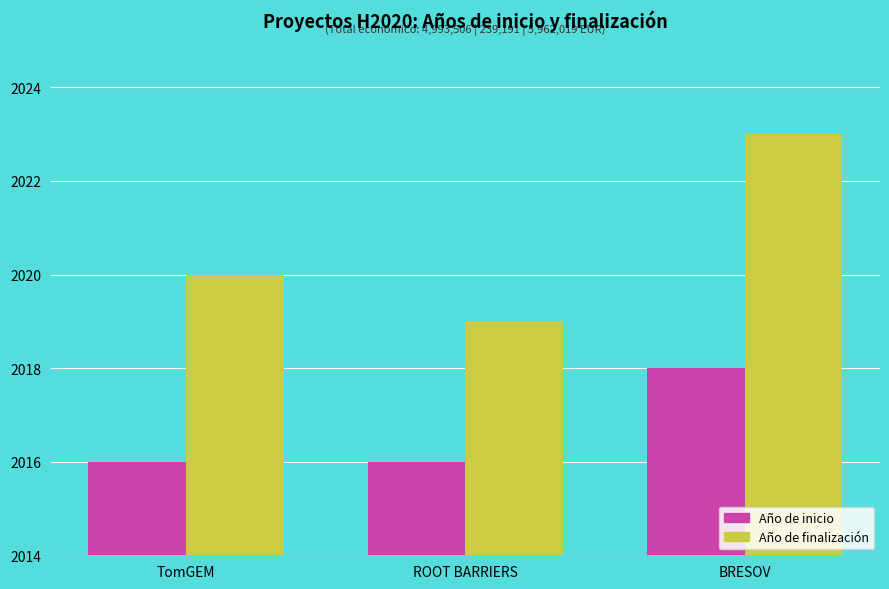

The Año de finalización series shows 2020 at TomGEM. True or false?

True